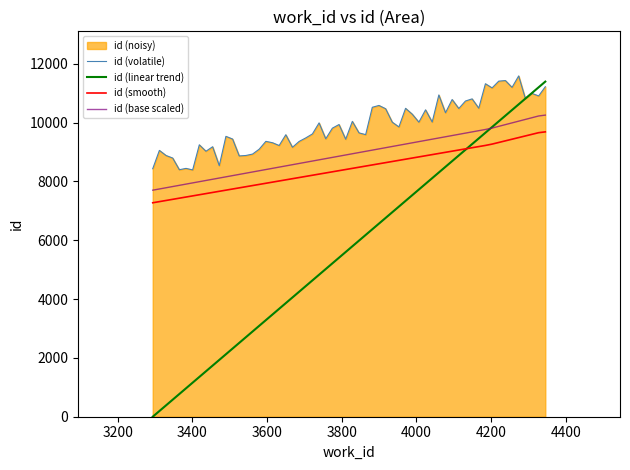

True or false: id (base scaled) and id (smooth) cross at least once.

False